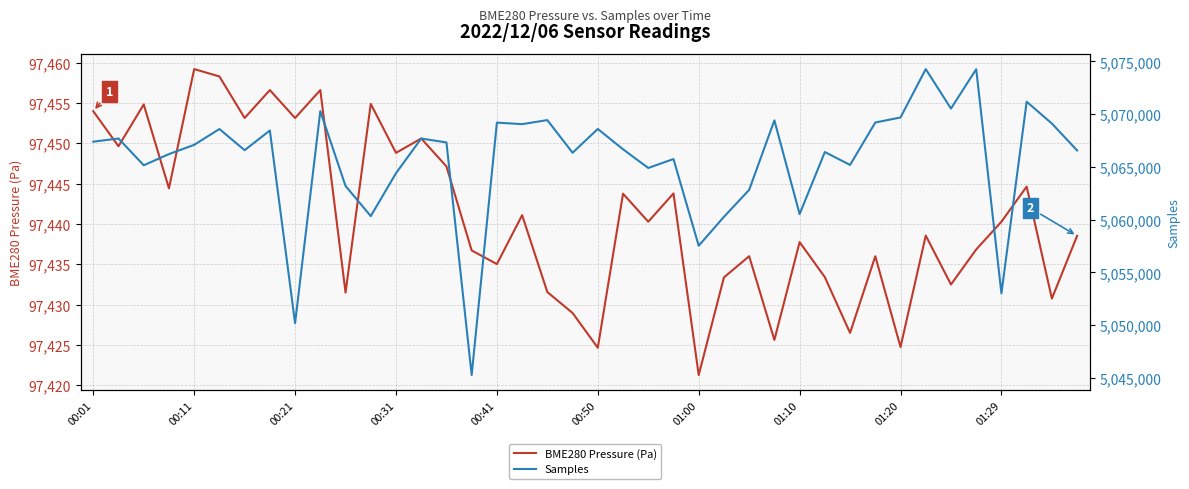

Which series has the largest total across all categories?

Samples